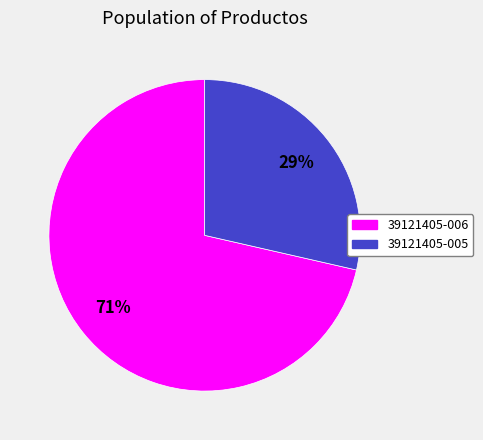

To the nearest percent, what is the combined percentage of 39121405-006 and 39121405-005?

100%